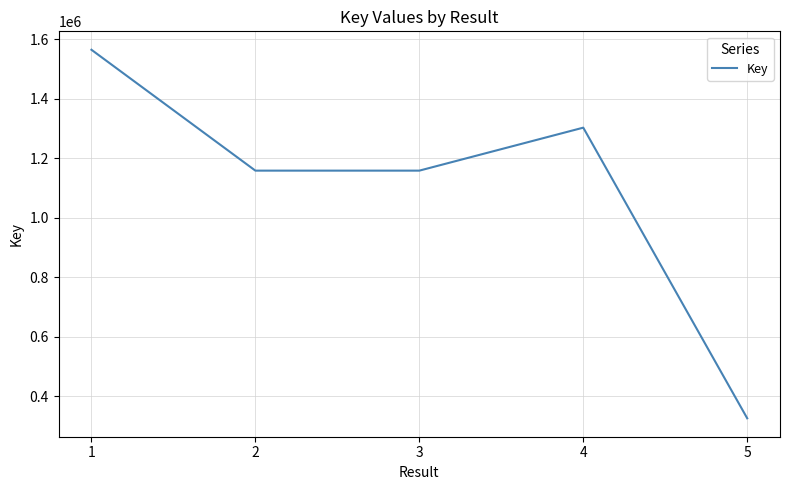

True or false: the data has more than 1 interior local peaks.

False